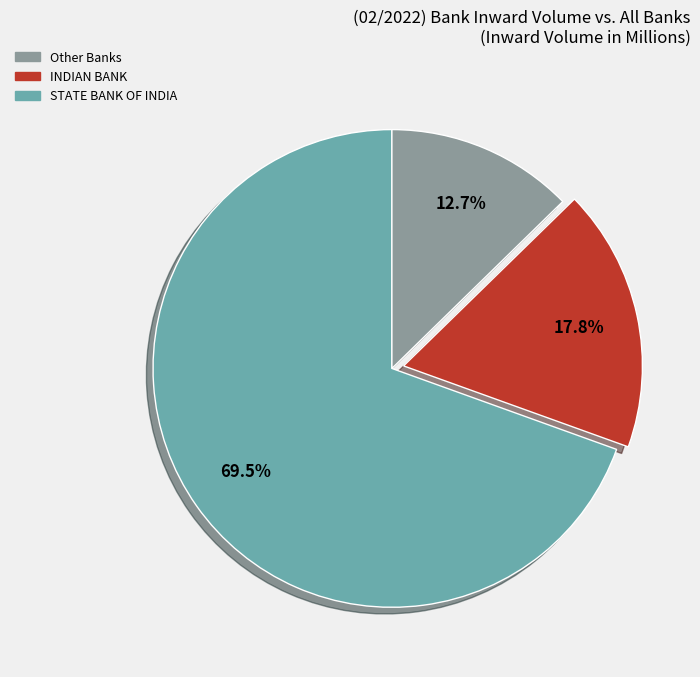

Is there any slice that represents more than half of the pie?

Yes